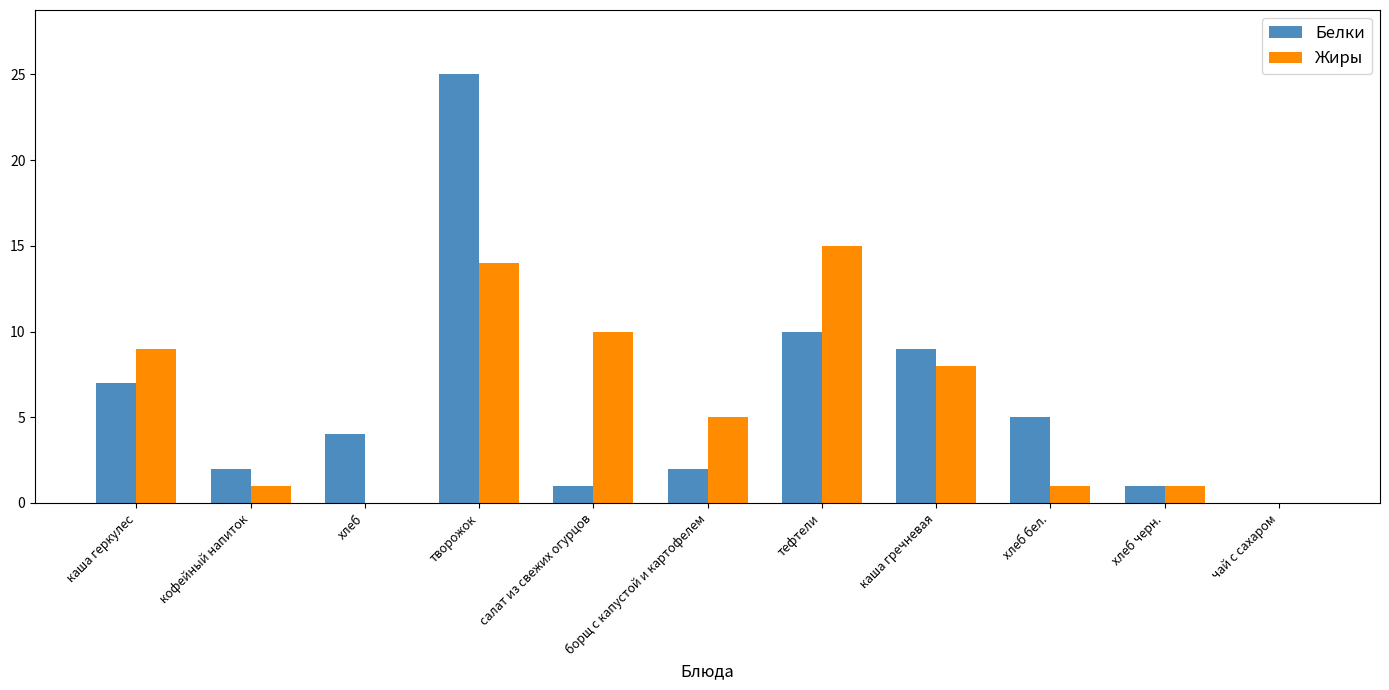

At which category is the sum across all series the highest?

творожок